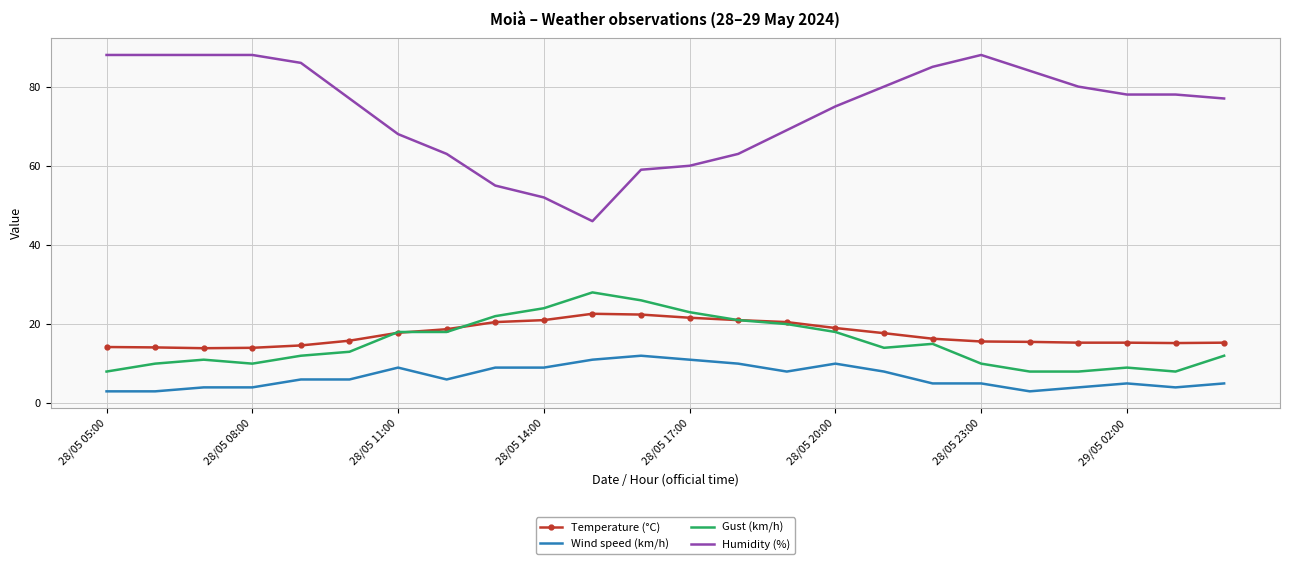

Rank the series by their maximum value, from highest to lowest.

Humidity (%), Gust (km/h), Temperature (°C), Wind speed (km/h)